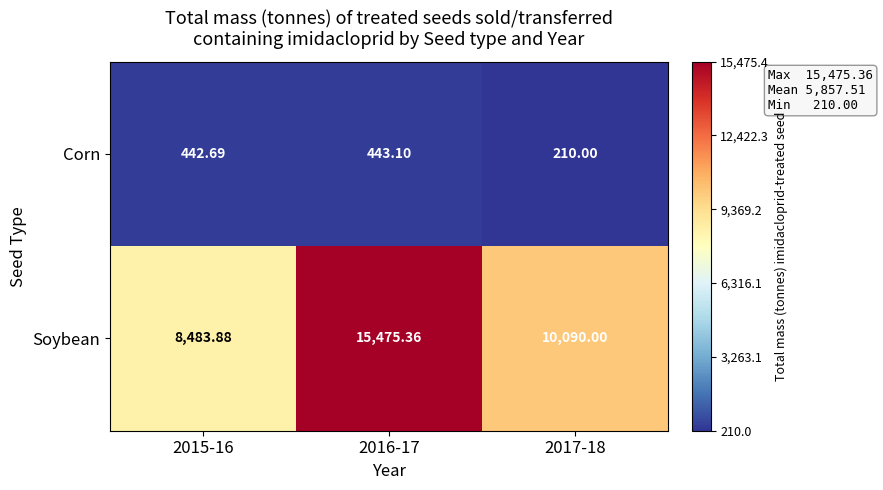

How many data points does each series have?

3